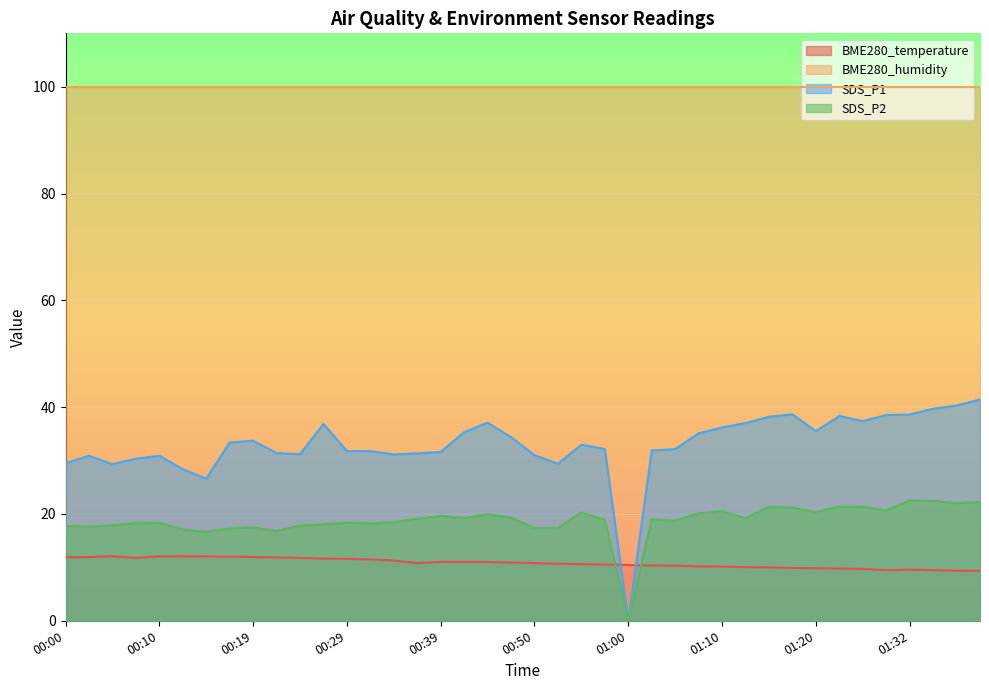

Which series changed the most between 00:45 and 01:26?

SDS_P2